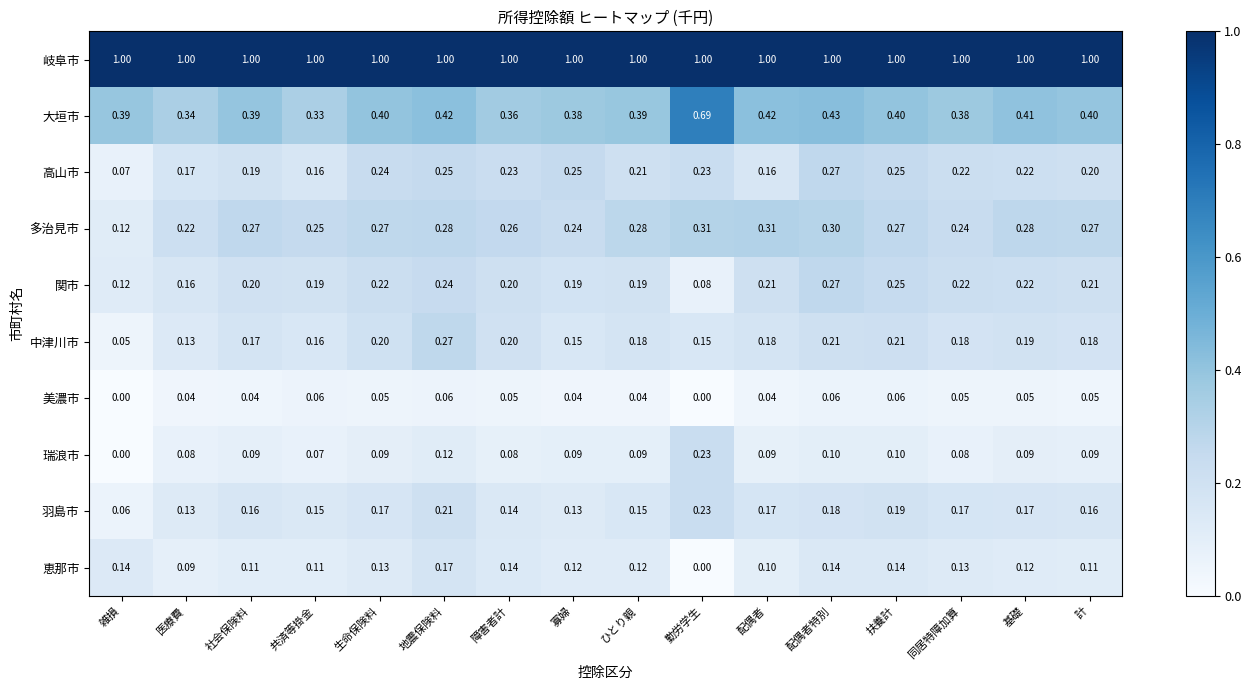

How many categories are shown in the chart?

16